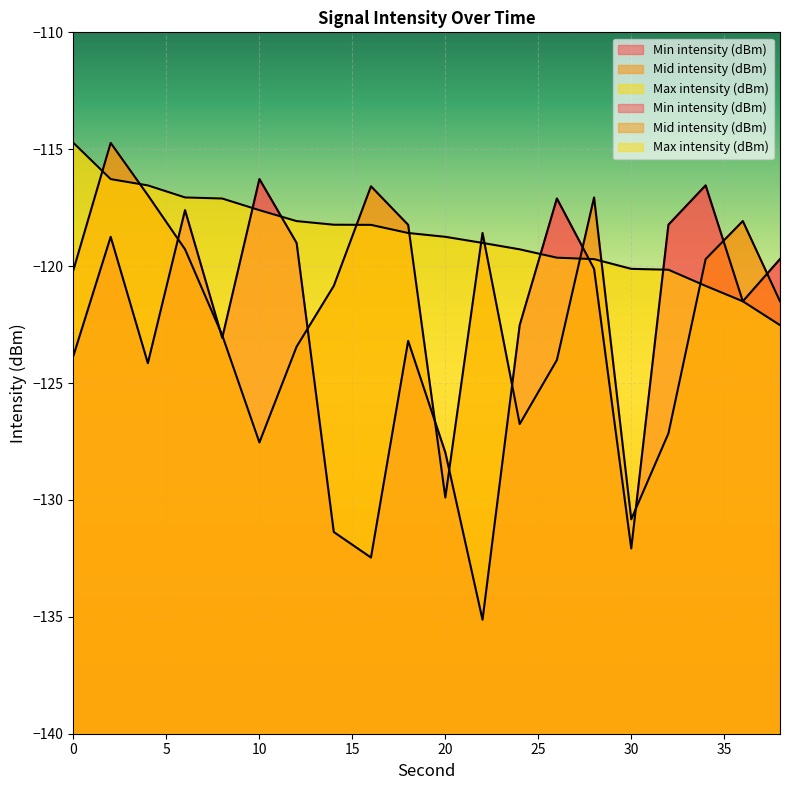

What are all the series names shown in the legend?

Min intensity (dBm), Mid intensity (dBm), Max intensity (dBm)